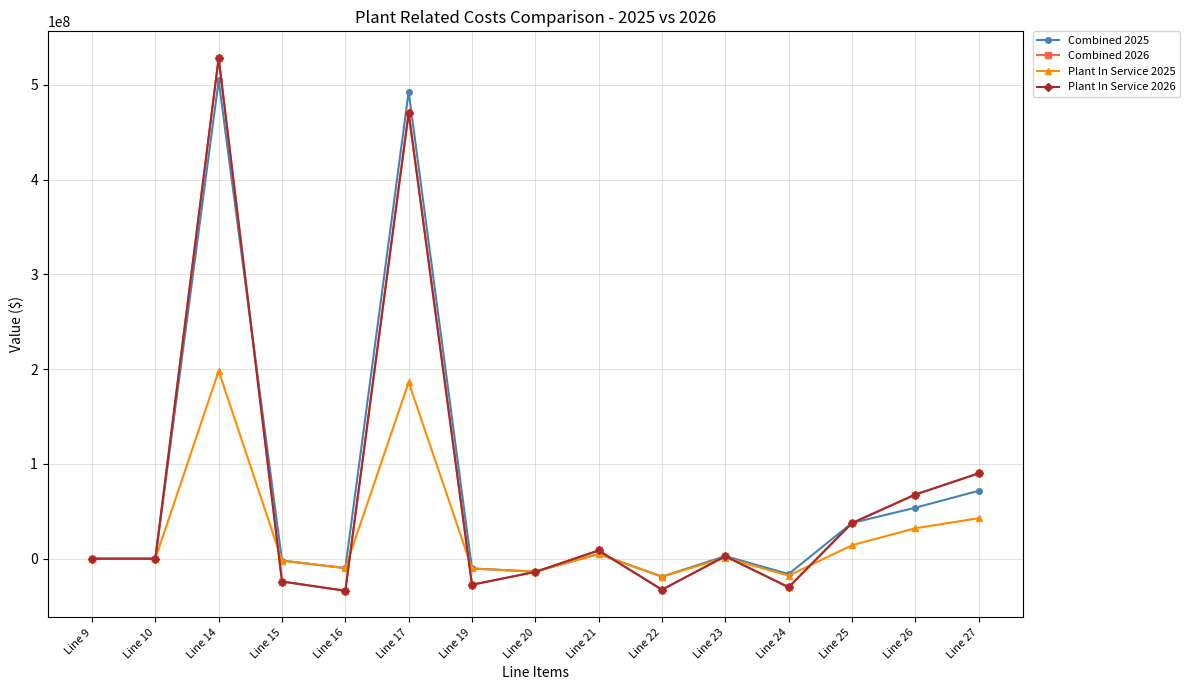

After their last crossing, which series has the higher values: Plant In Service 2025 or Plant In Service 2026?

Plant In Service 2026